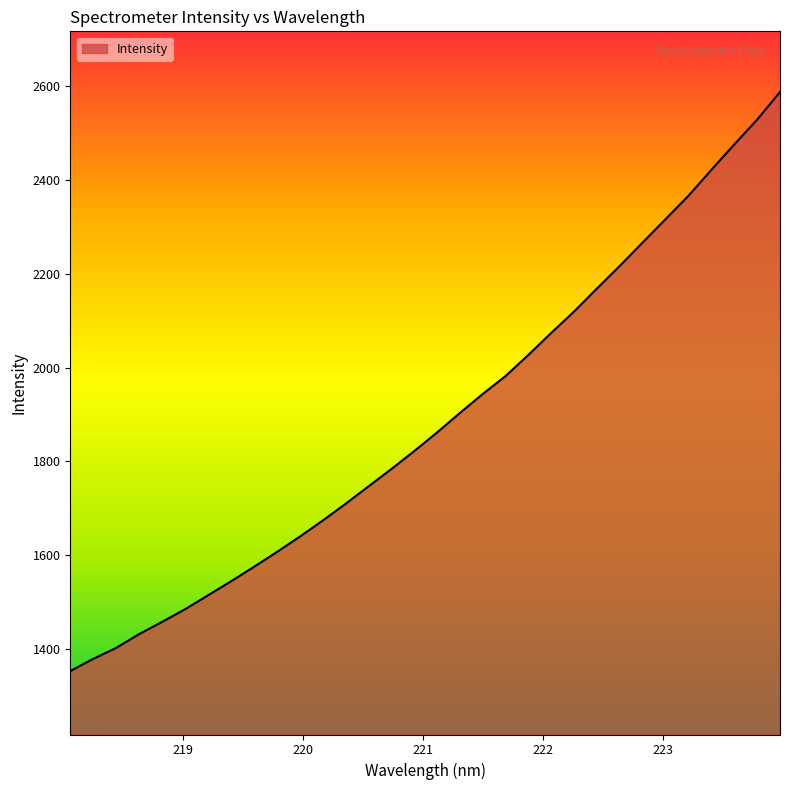

What is the maximum value shown in the chart?

2588.2